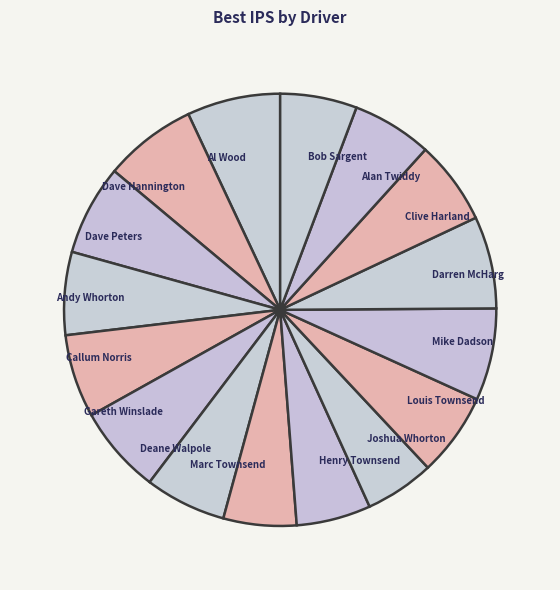

Is it true that Henry Townsend is 6% of the pie?

True